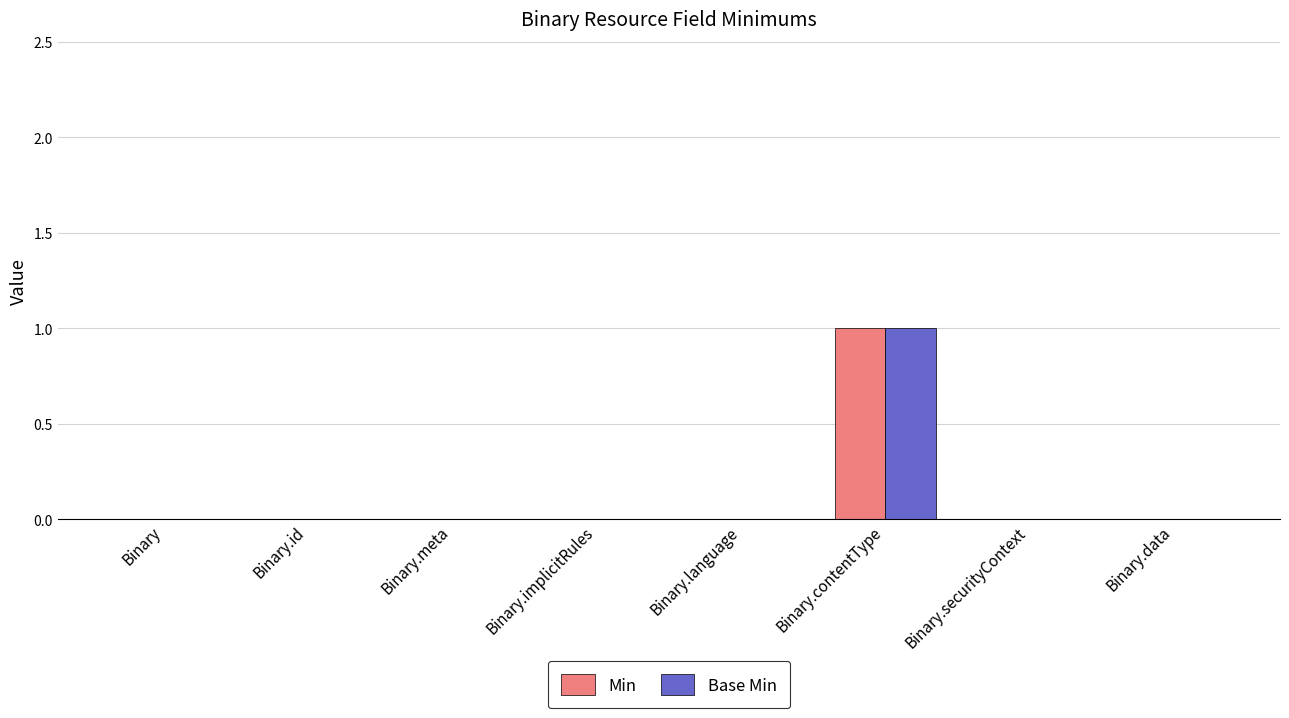

Is it true that Base Min equals 1 at Binary.id?

False